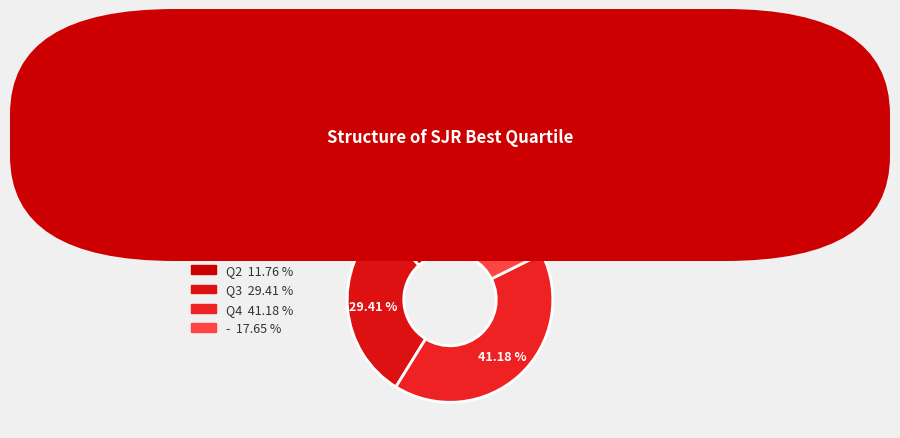

To the nearest percent, what portion does Q2 represent?

12%